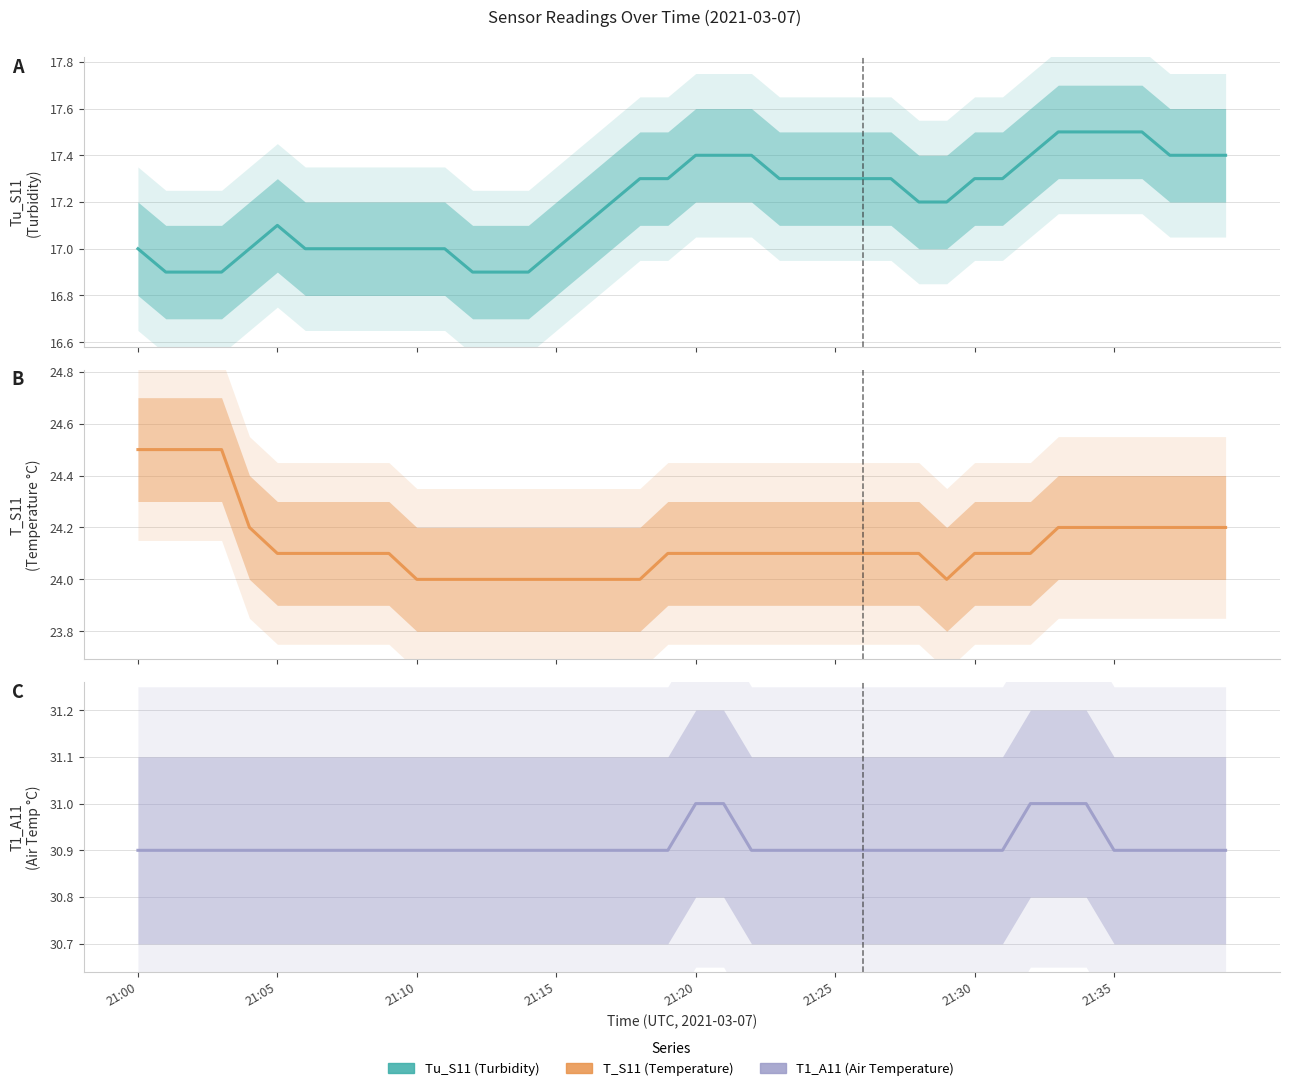

Does the chart display data point markers on the line(s)?

No